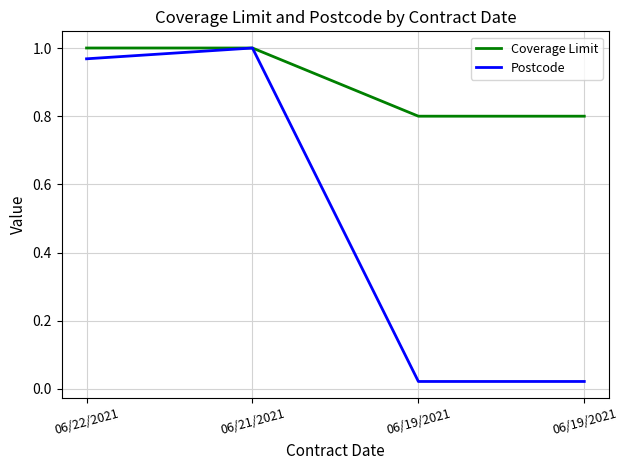

Does the chart have visible grid lines?

Yes